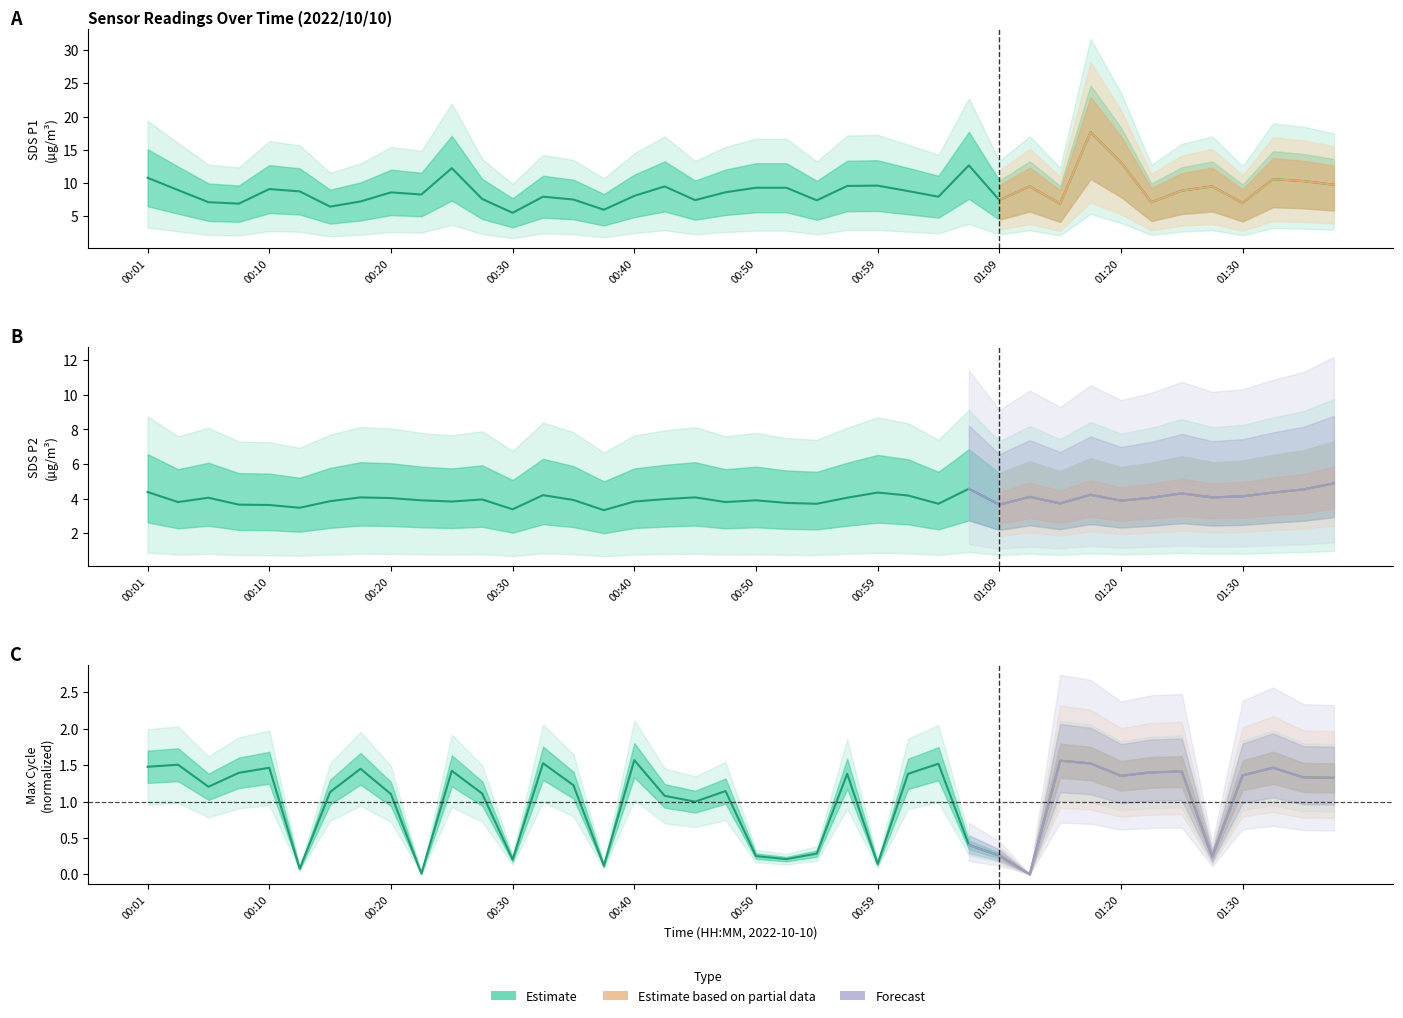

What is the difference between the SDS_P1 values at 00:13 and 01:12?

0.8